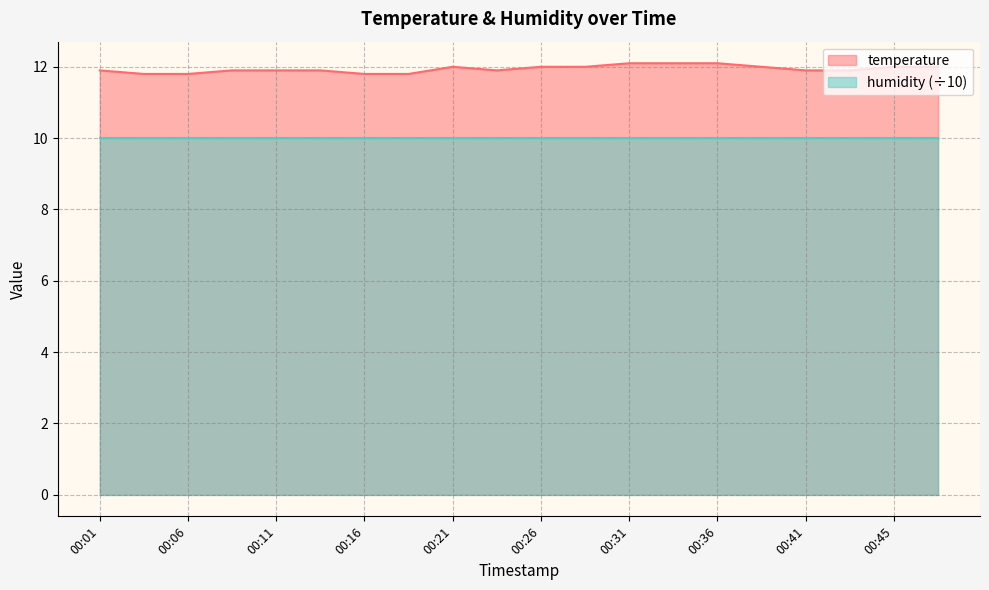

Reading right to left, list all the values displayed in this chart.

12.0	12.0	11.9	11.9	12.0	12.1	12.1	12.1	12.0	12.0	11.9	12.0	11.8	11.8	11.9	11.9	11.9	11.8	11.8	11.9